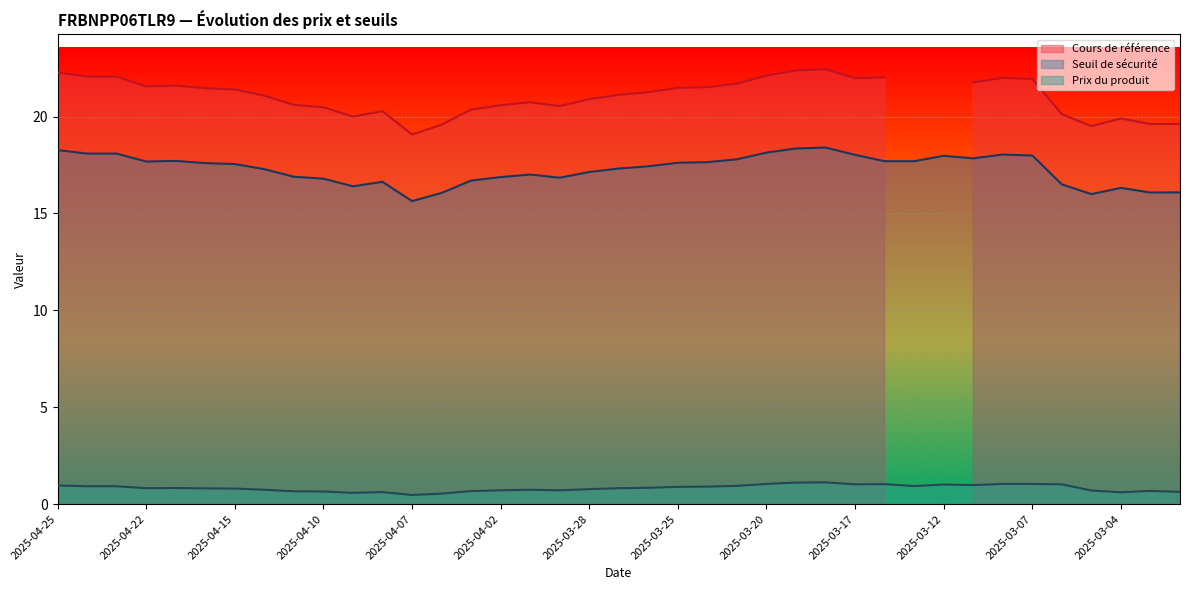

True or false: Prix du produit has more than 2 interior local peaks.

True